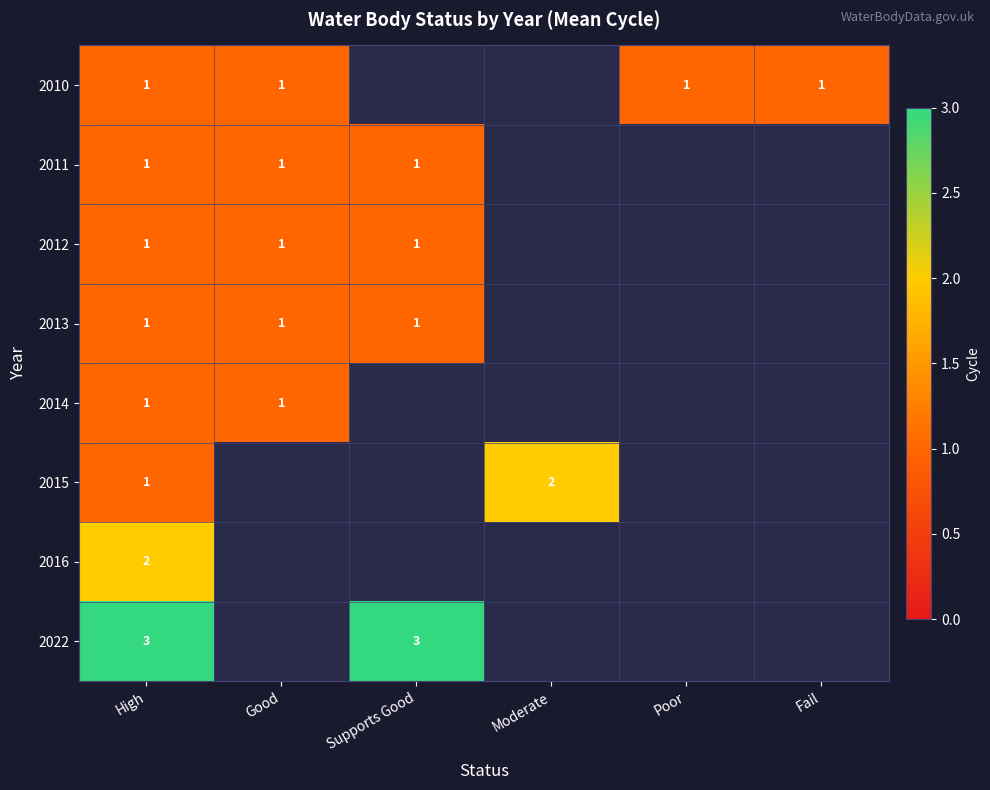

What is the total value across all series at High?

11